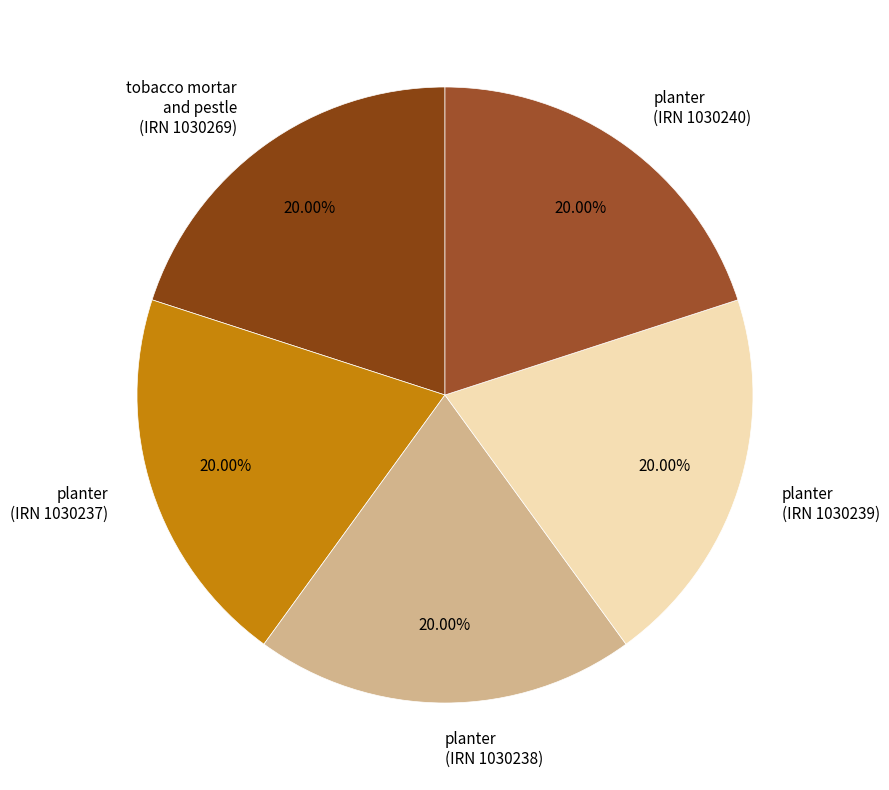

Do planter (IRN 1030237) and planter (IRN 1030240) together represent more than half of the pie?

No